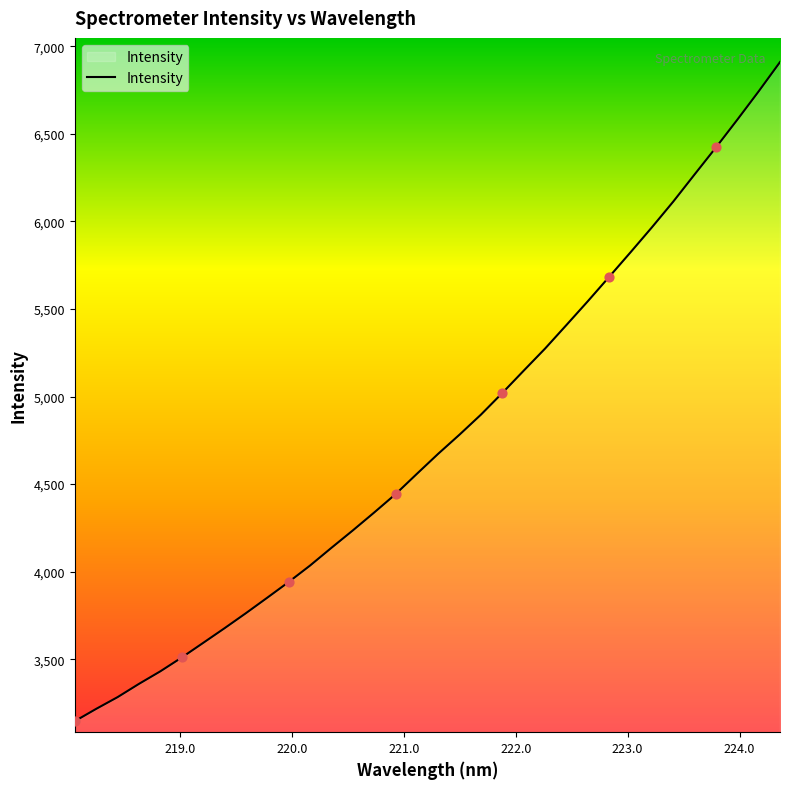

What is the minimum value shown in the chart?

3146.1